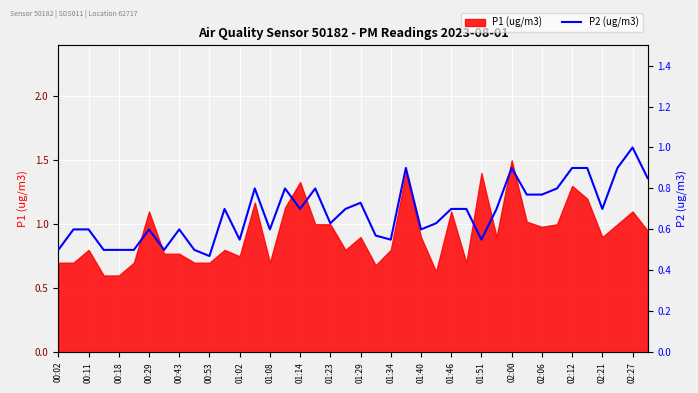

Reading left to right, extract all data points from this chart.

0.5	0.6	0.6	0.5	0.5	0.5	0.6	0.5	0.6	0.5	0.5	0.7	0.6	0.8	0.6	0.8	0.7	0.8	0.6	0.7	0.7	0.6	0.6	0.9	0.6	0.6	0.7	0.7	0.6	0.7	0.9	0.8	0.8	0.8	0.9	0.9	0.7	0.9	1.0	0.8